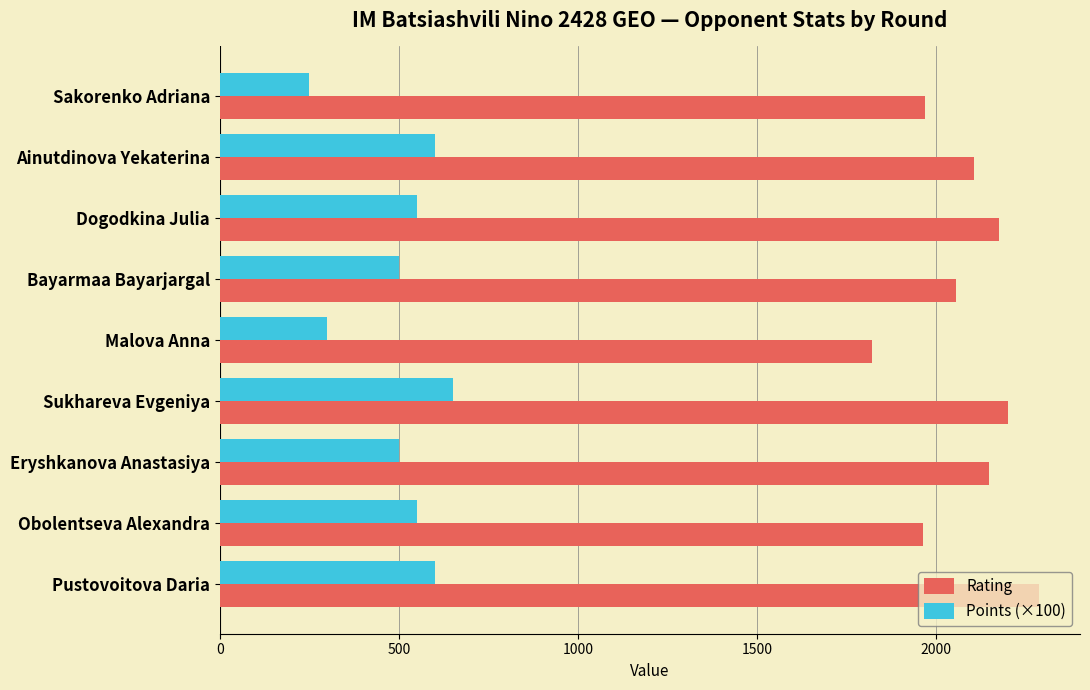

True or false: Points (×100) has a value of 600 at Ainutdinova Yekaterina.

True